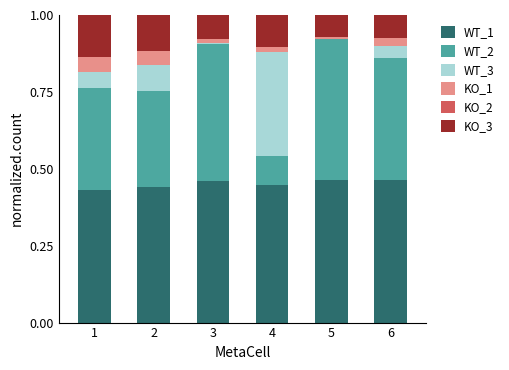

The value of WT_1 at 2 is 0.6. True or false?

False